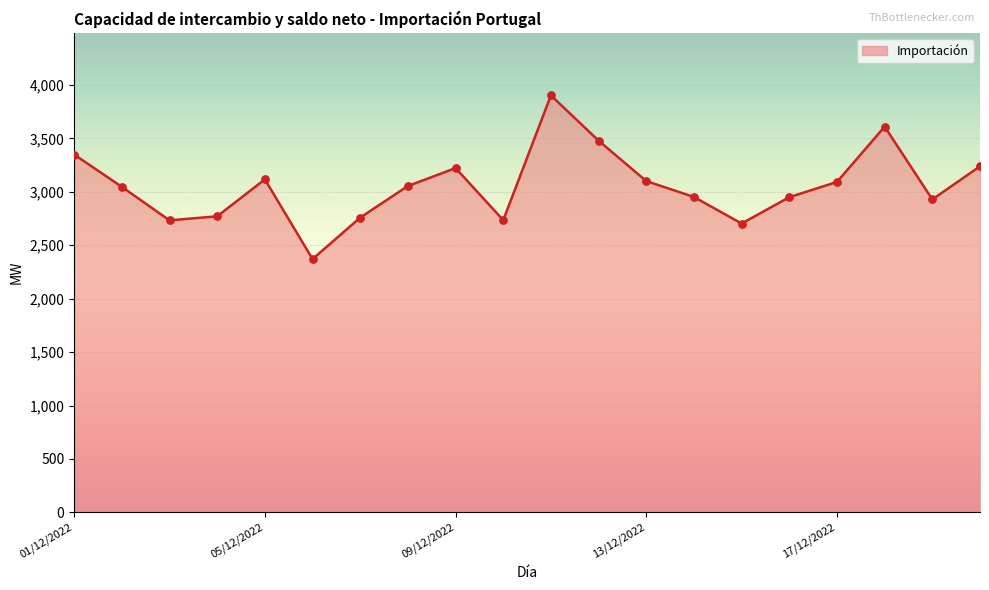

What is the greatest value displayed?

3901.9